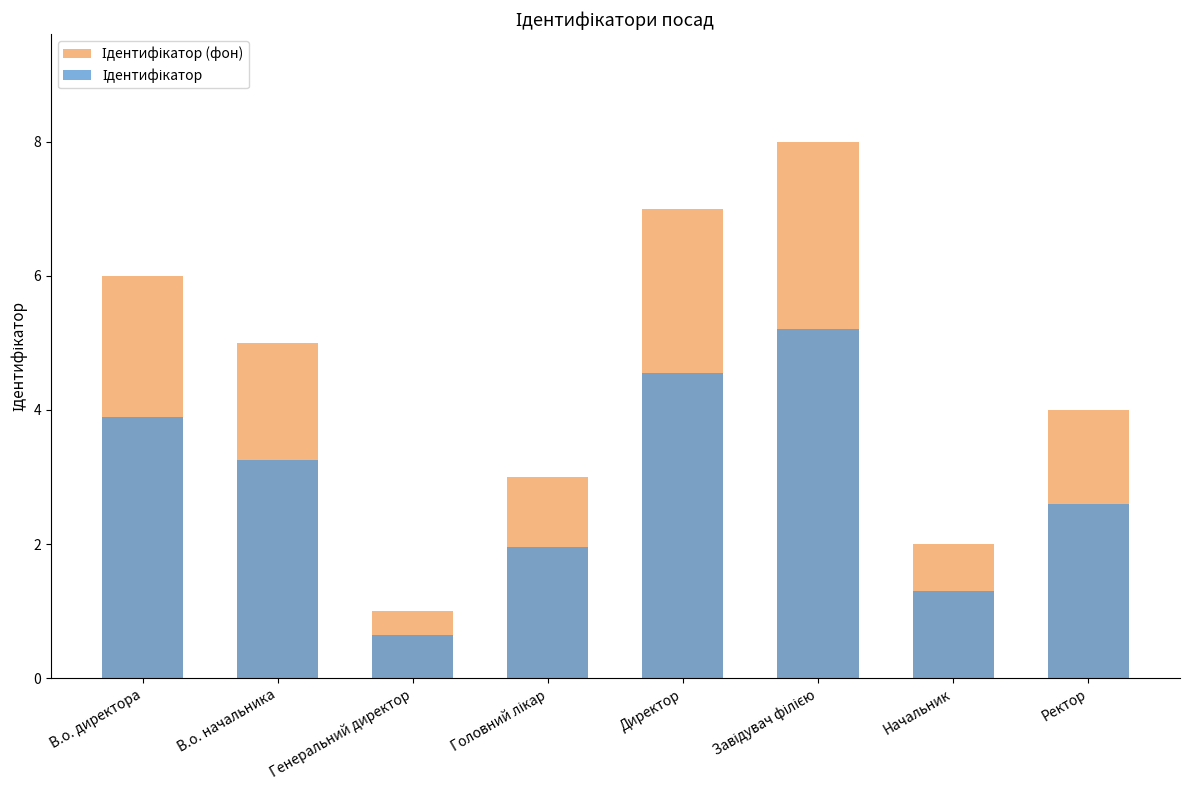

How many Ідентифікатор (фон) values are between 3 and 7?

5